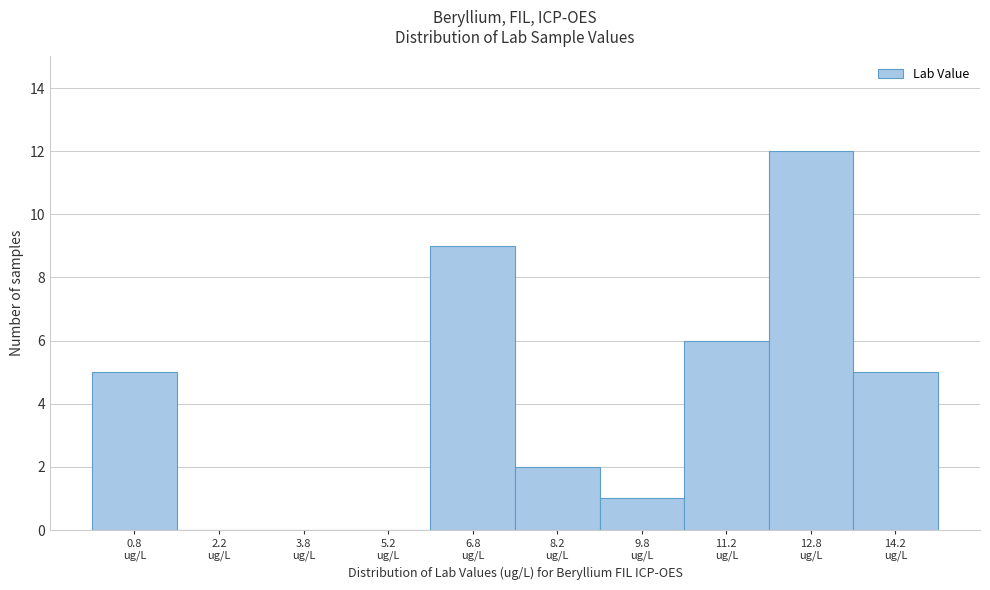

How tall is the bar that spans 10.5 to 12.0 on the x-axis? Neither the bar edges nor the heights are printed on the chart, so give them approximately, as read against the axes.

6